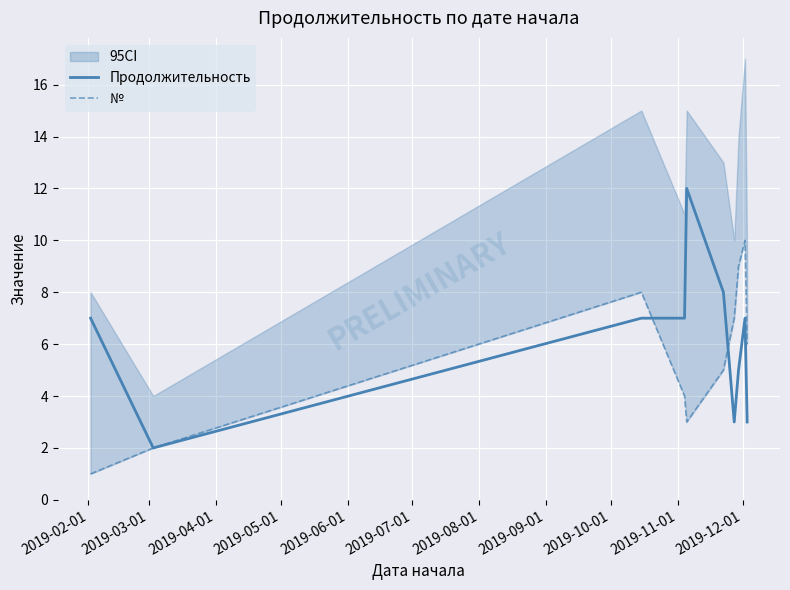

How many data points in Продолжительность are less than 7?

4